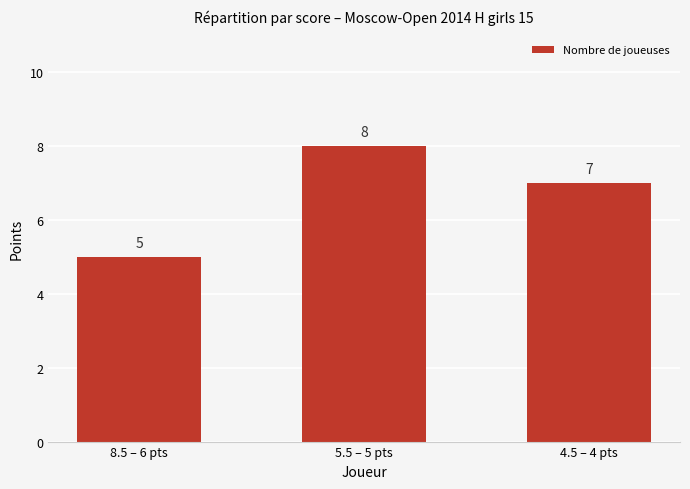

Rank the categories by value from highest to lowest.

5.5 – 5 pts, 4.5 – 4 pts, 8.5 – 6 pts